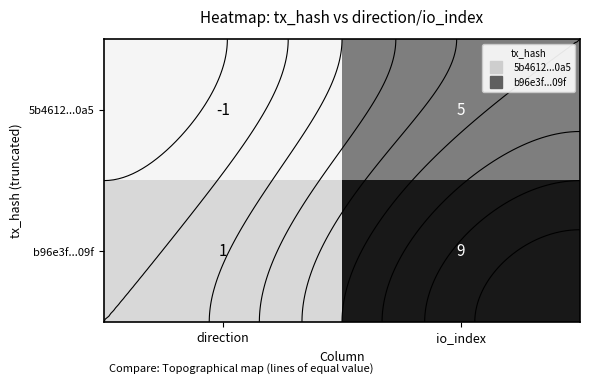

What is the difference between the maximum and minimum values in the 5b4612...0a5 series?

6